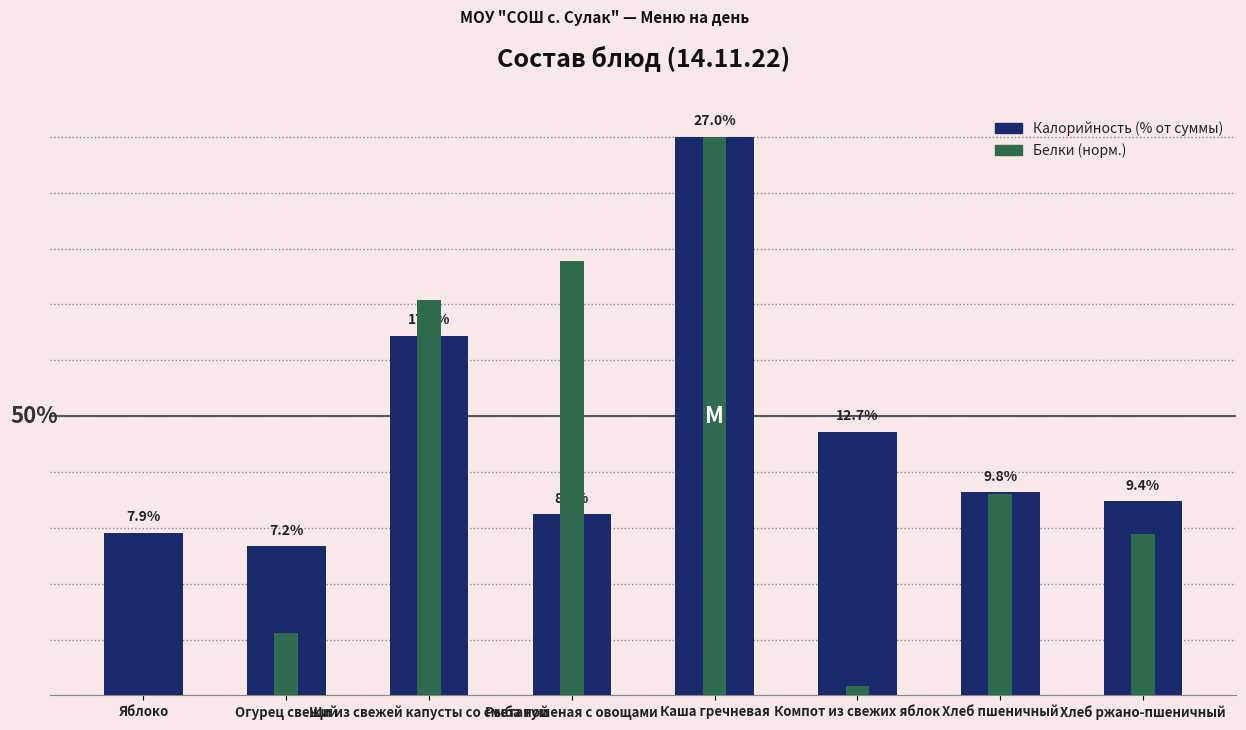

At which label is Белки (норм.) closest to 50?

Хлеб пшеничный